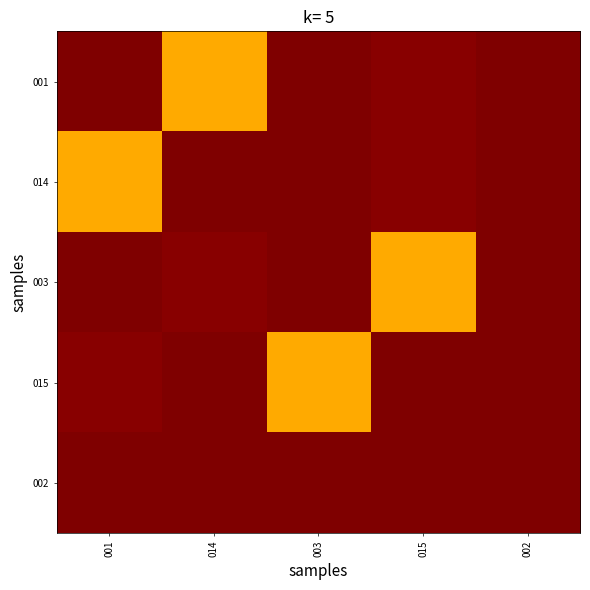

How many distinct data groups are displayed?

5